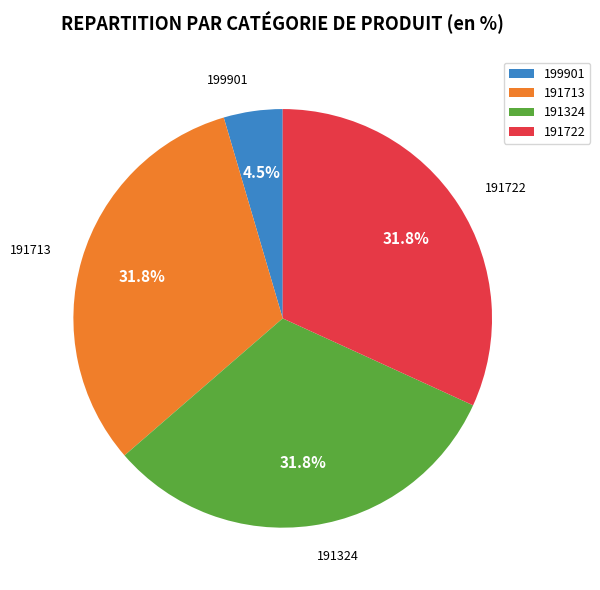

True or false: 199901 accounts for 16% of the total.

False